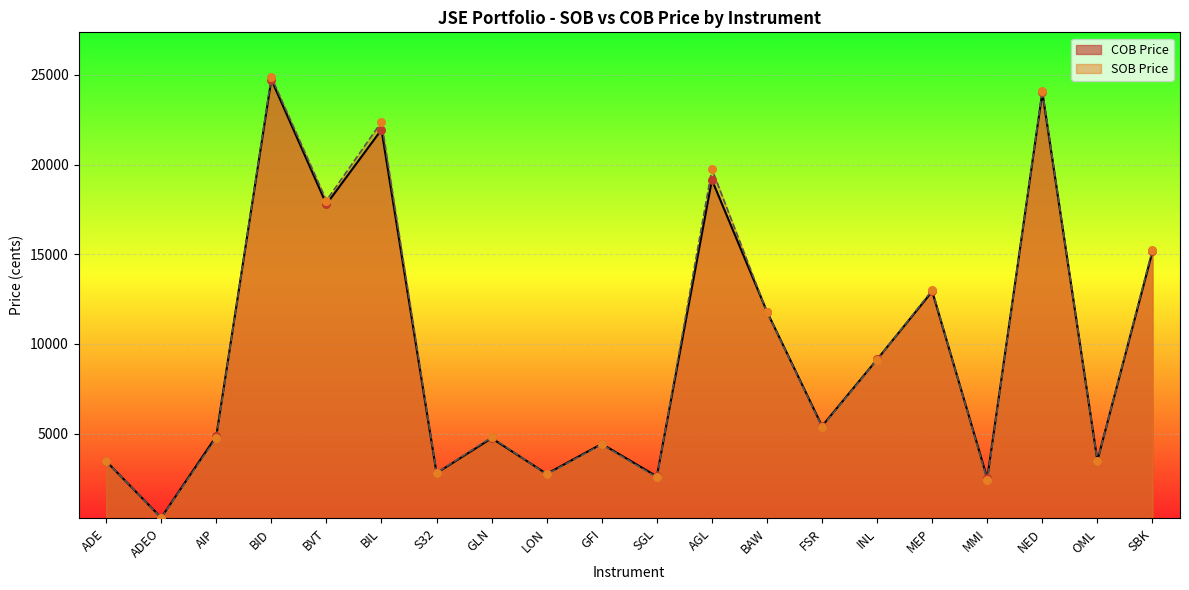

What are all the series names shown in the legend?

COB Price, SOB Price